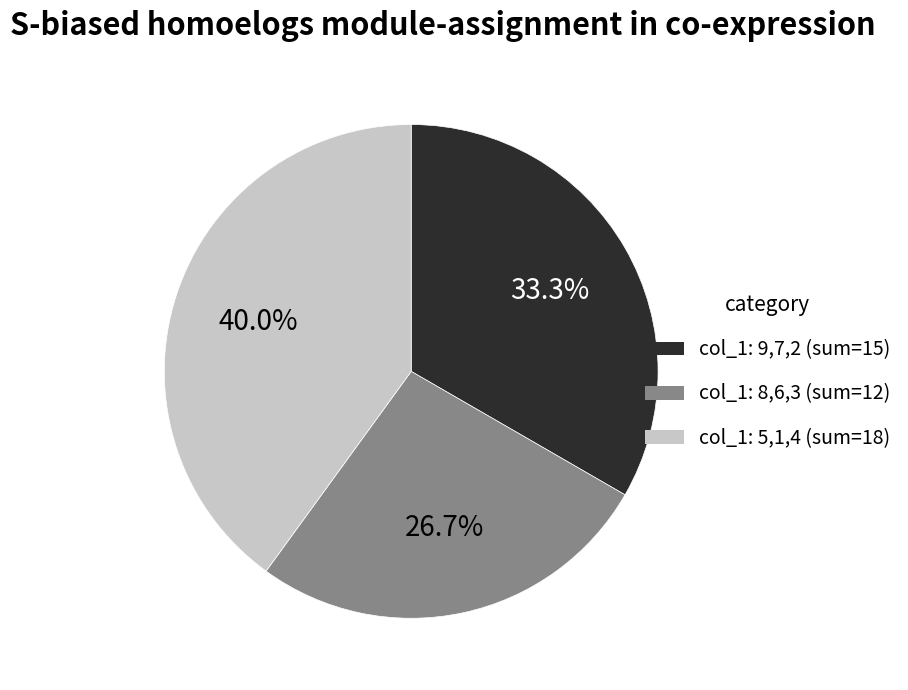

Does any single category account for the majority?

No